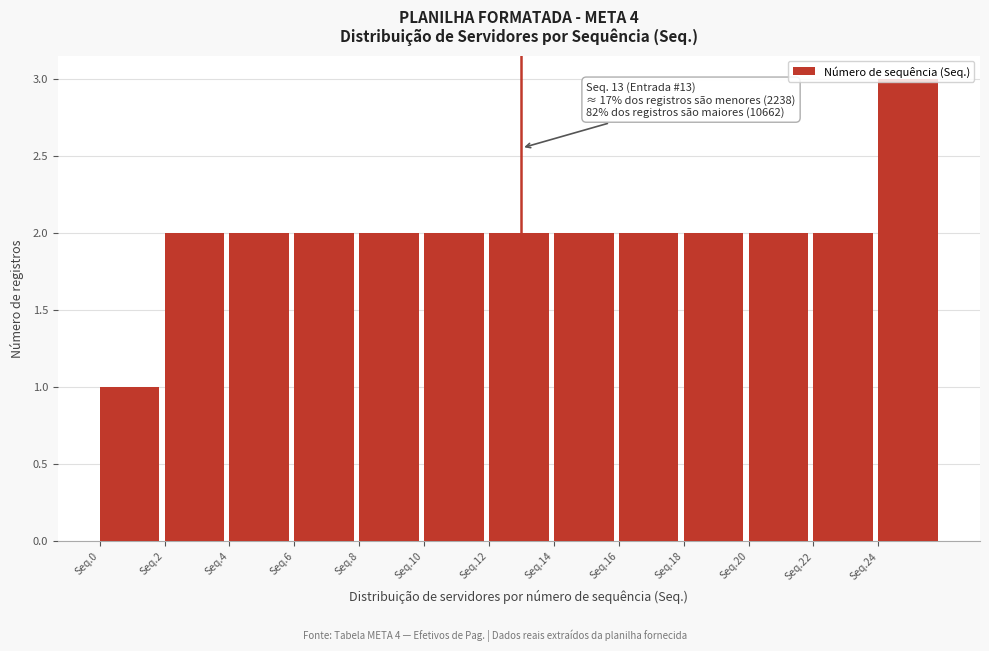

What is the greatest value displayed?

3